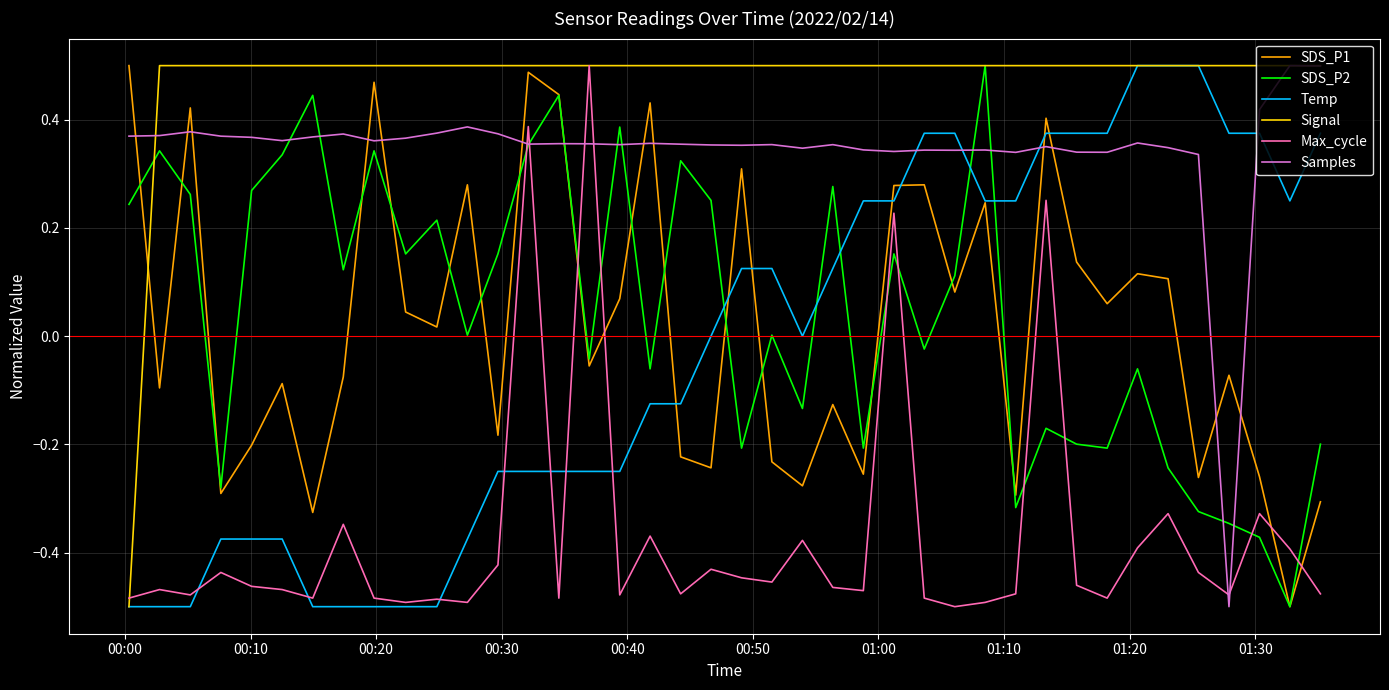

After their last crossing, which series has the higher values: Max_cycle or SDS_P2?

SDS_P2